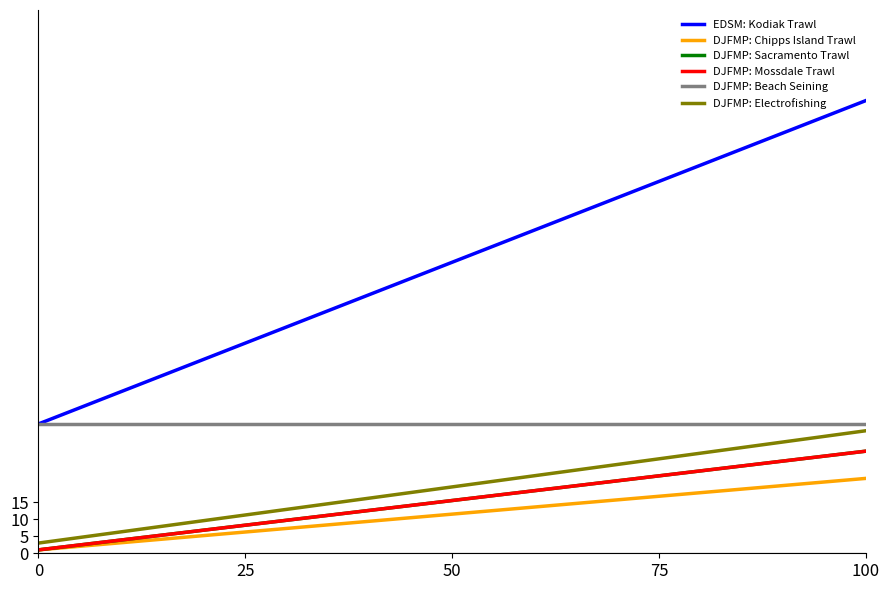

Reading left to right, list all the values displayed in this chart.

EDSM: Kodiak Trawl: 0=38	1=133
DJFMP: Chipps Island Trawl: 0=1	1=22
DJFMP: Sacramento Trawl: 0=1	1=30
DJFMP: Mossdale Trawl: 0=1	1=30
DJFMP: Beach Seining: 0=38	1=38
DJFMP: Electrofishing: 0=3	1=36